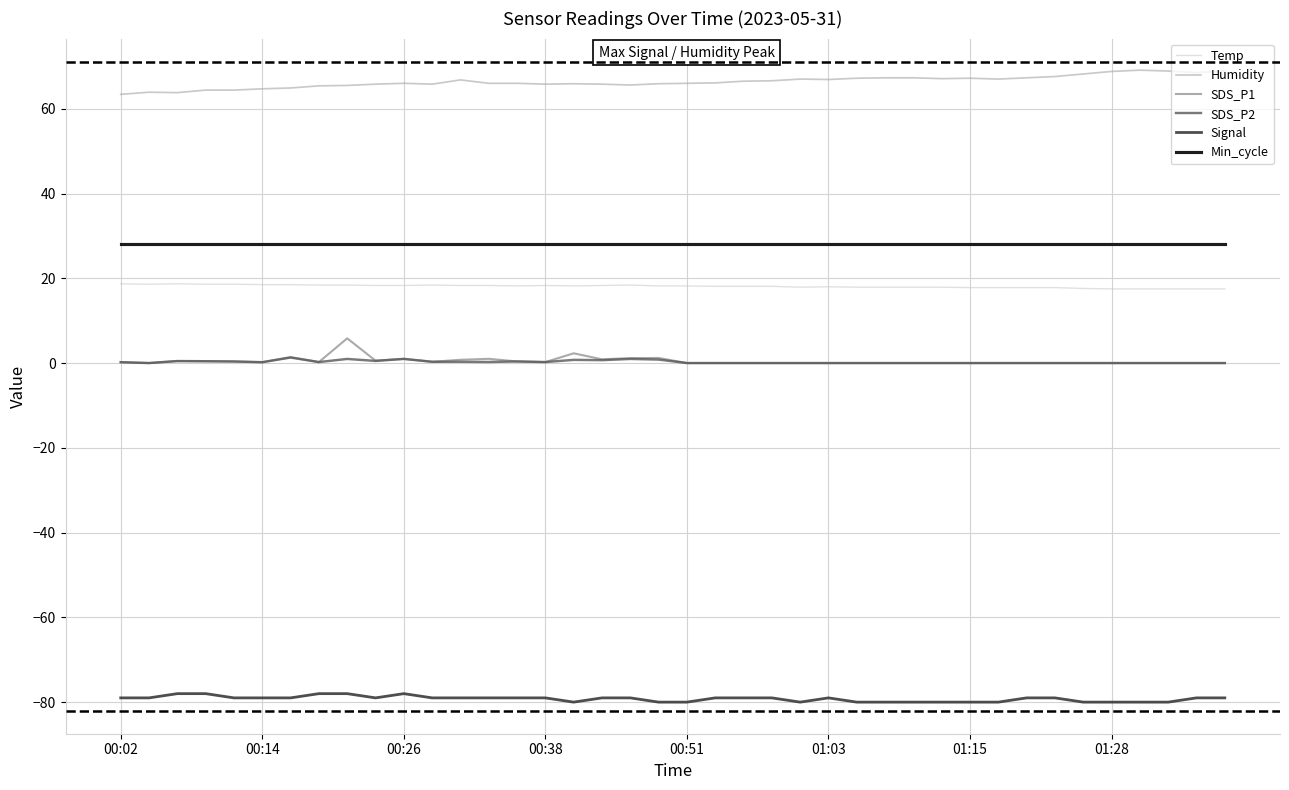

What is the lowest value of the Humidity series?

63.4